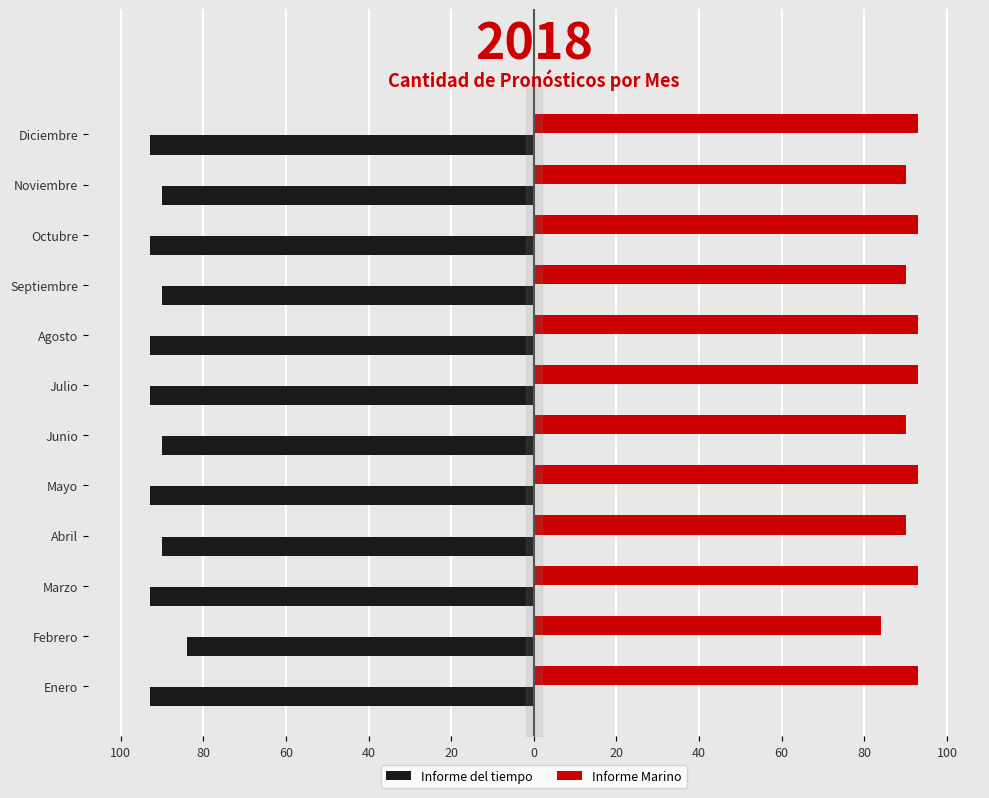

Reading right to left, transcribe all the data shown in this chart.

Informe del tiempo: -93	-90	-93	-90	-93	-93	-90	-93	-90	-93	-84	-93
Informe Marino: 93	90	93	90	93	93	90	93	90	93	84	93